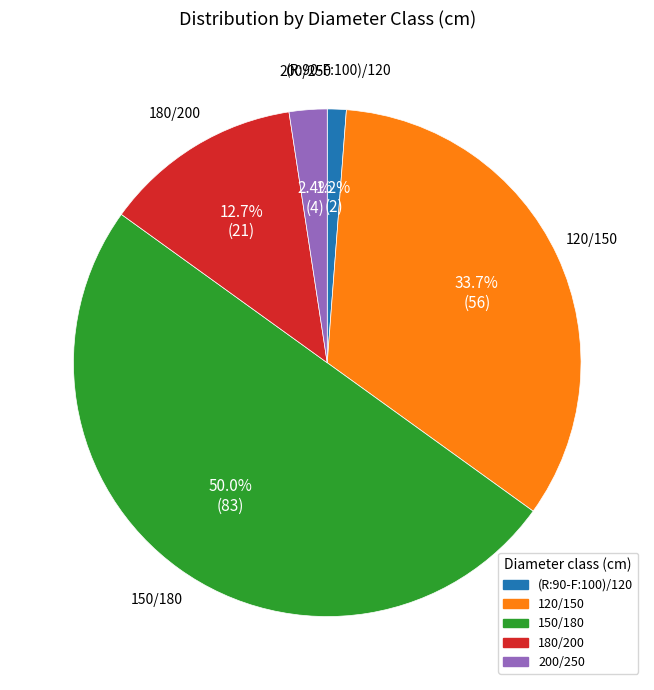

True or false: 120/150 accounts for 23% of the total.

False